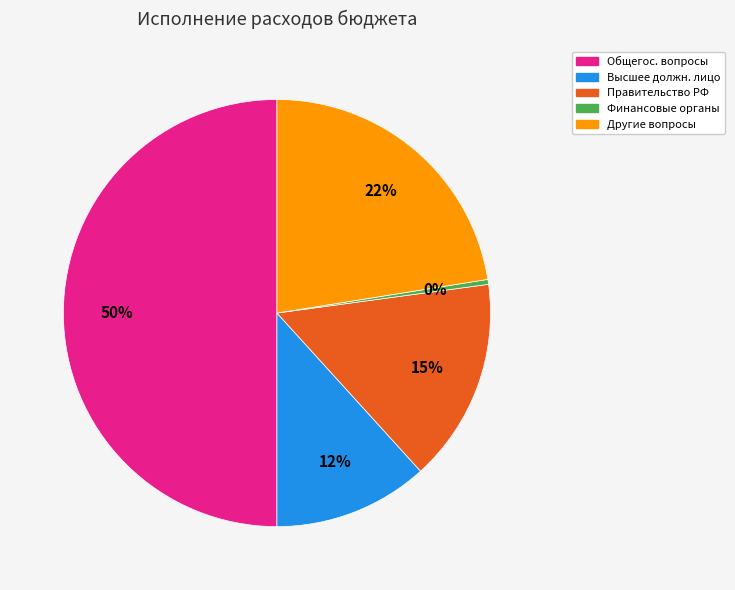

To the nearest percent, what is the average slice percentage?

20%